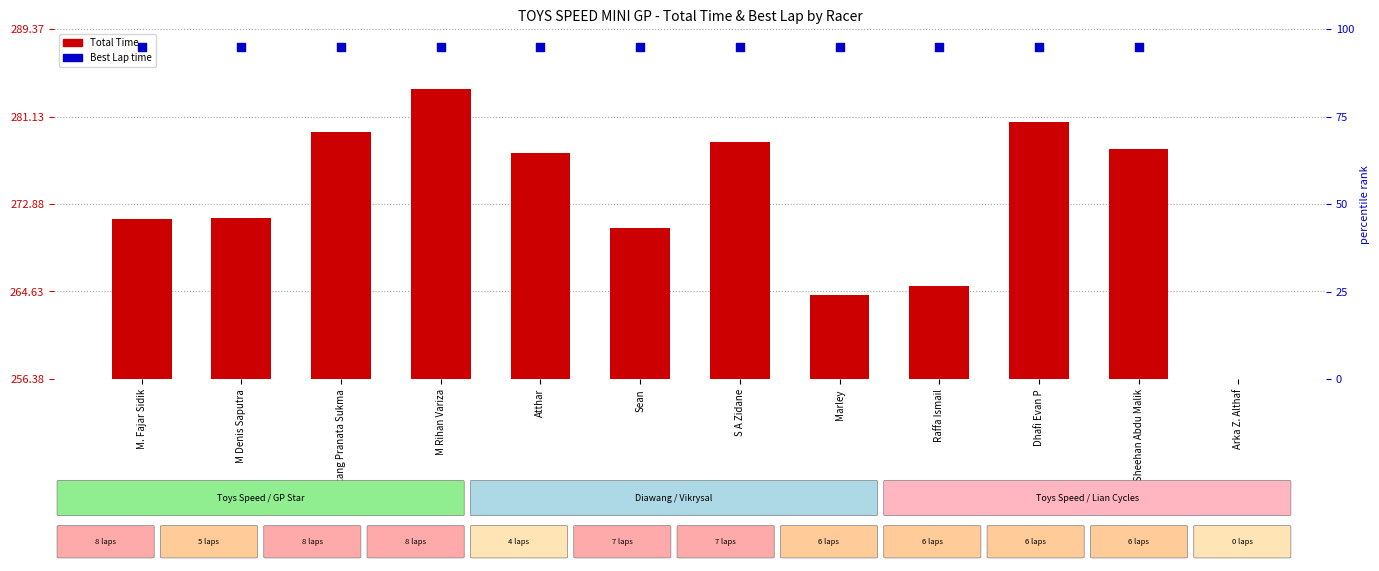

What are all the series names shown in the legend?

Total Time, Best Lap time (percentile)